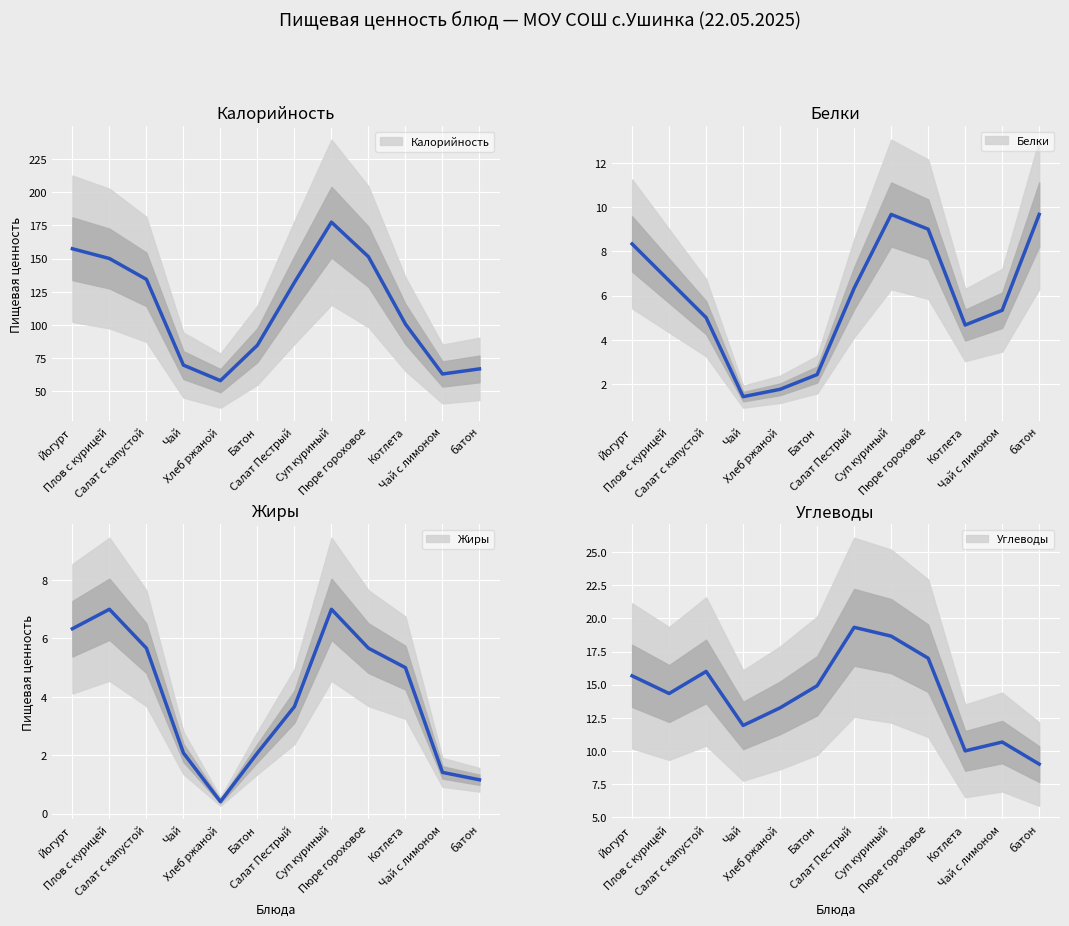

In Белки, how many points are lower than both neighbors (excluding endpoints)?

2